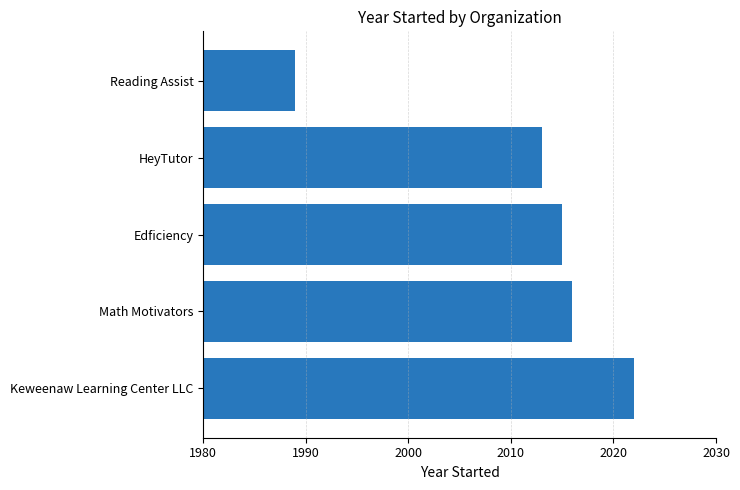

List the labels in order of value, smallest first.

Reading Assist, HeyTutor, Edficiency, Math Motivators, Keweenaw Learning Center LLC